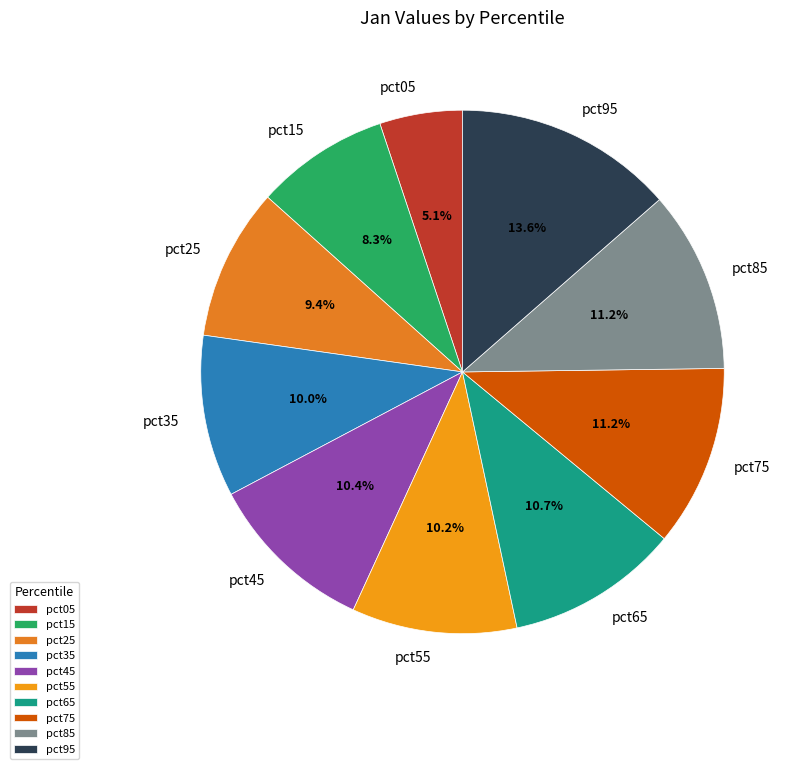

How many segments does this pie chart have?

10